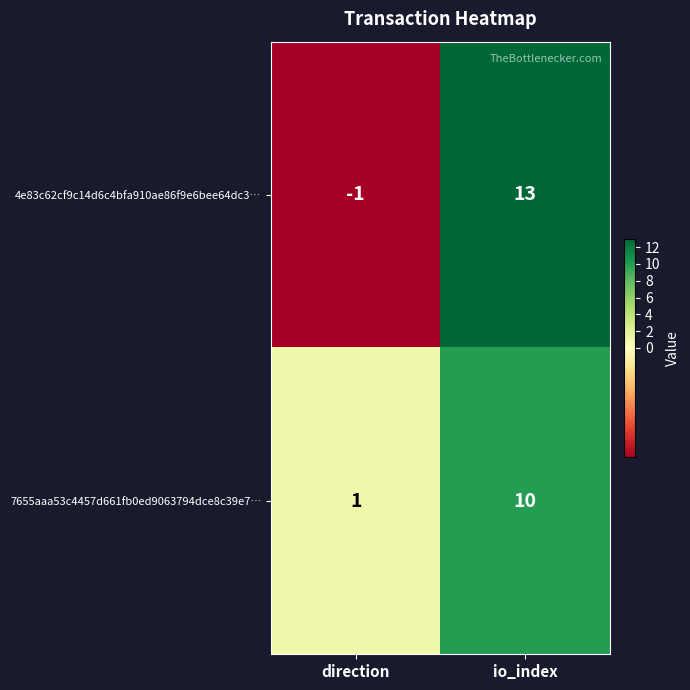

Which label corresponds to the largest value in the chart?

io_index